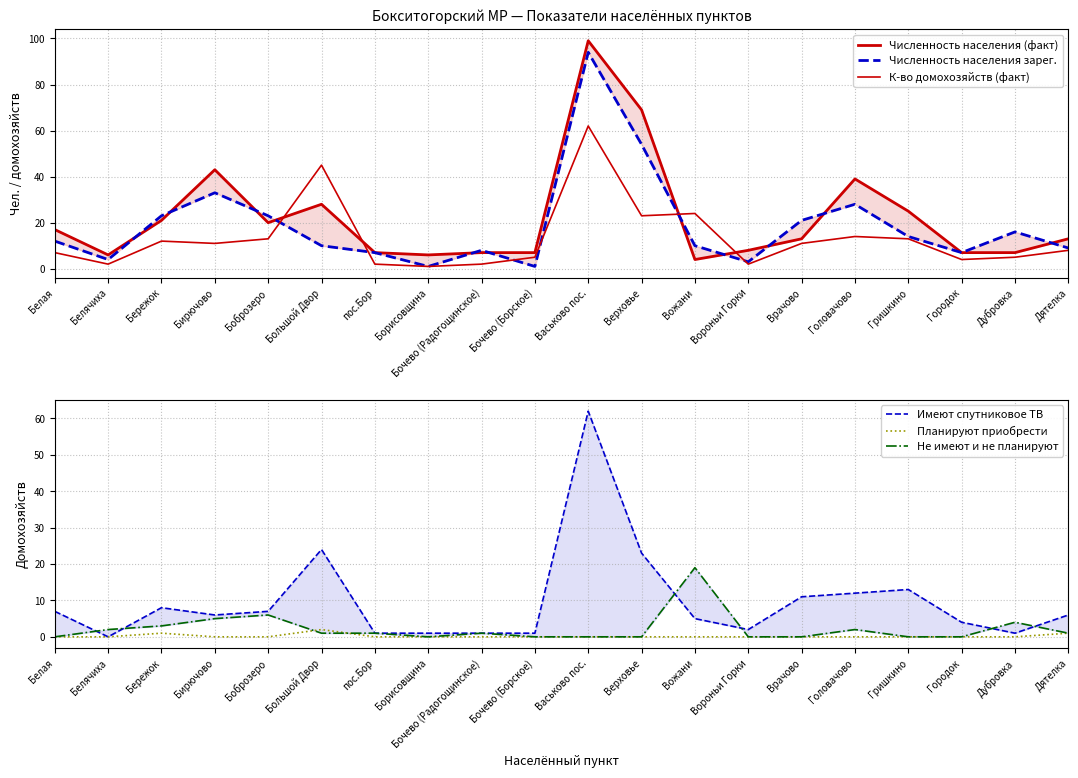

How many lines are shown in the chart?

6